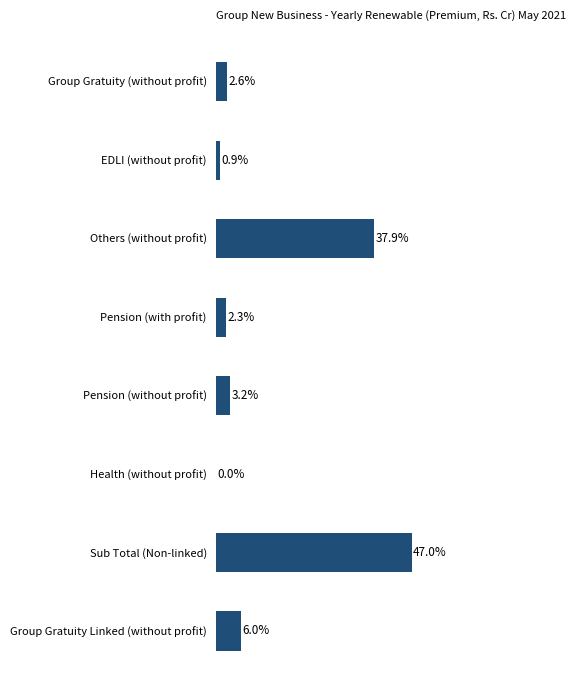

Between Pension (without profit) and Group Gratuity (without profit), which is larger?

Pension (without profit)